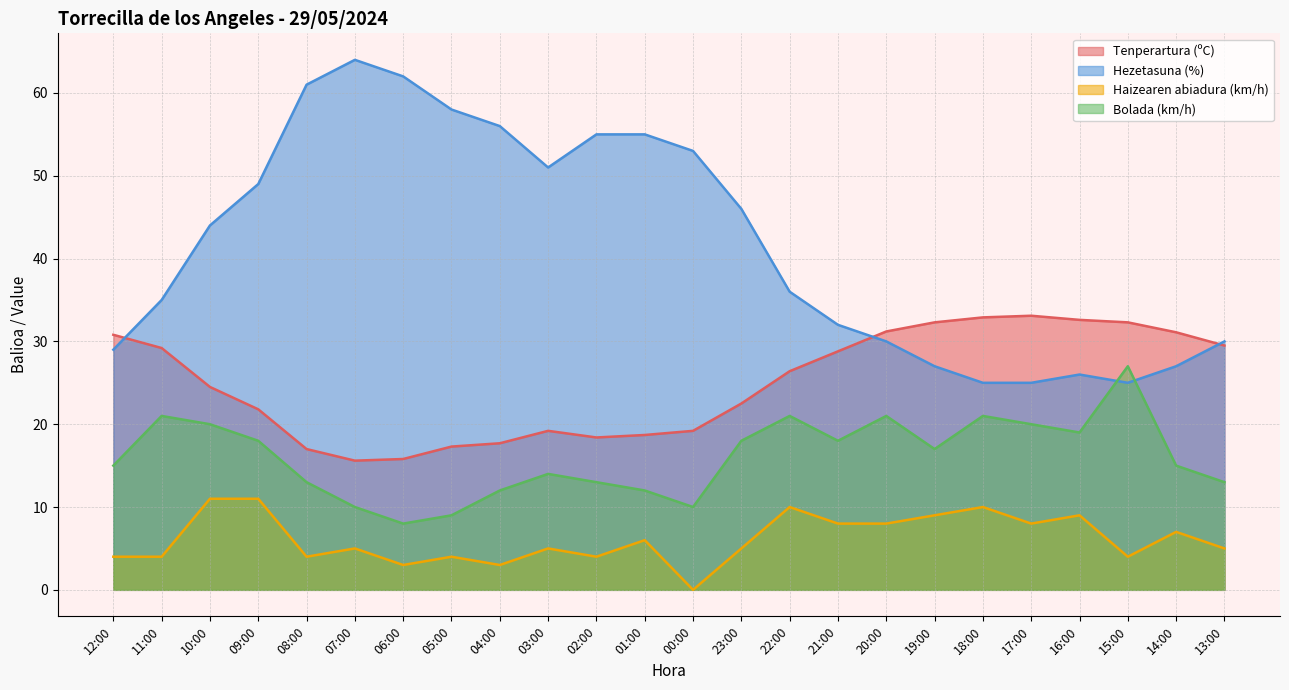

What is the average value of the Tenperartura (ºC) series?

24.9